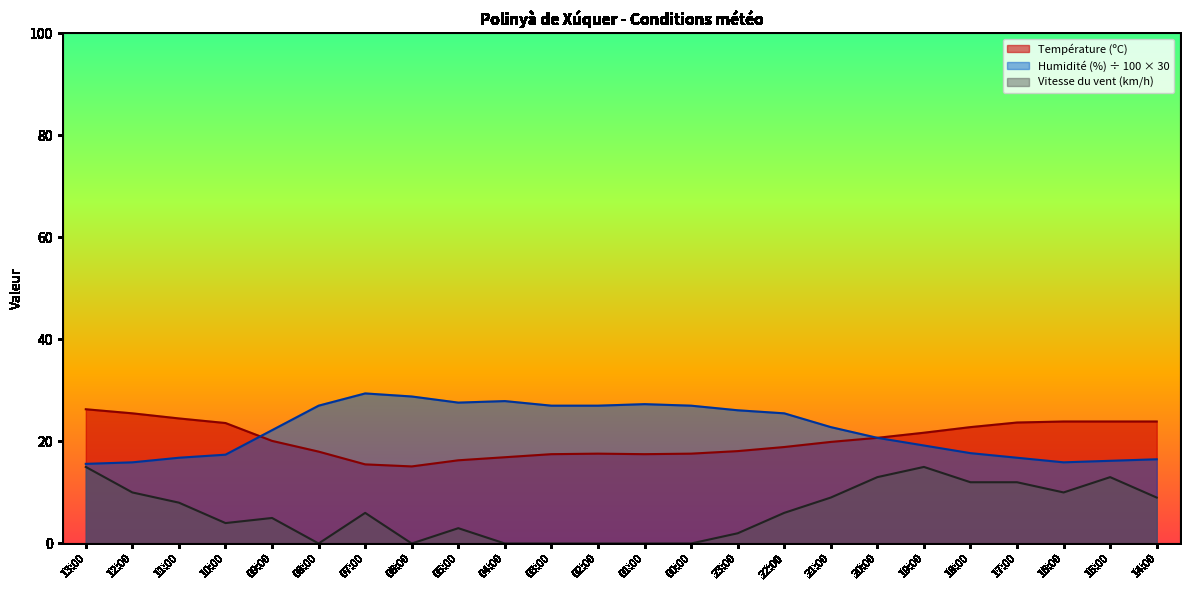

True or false: Humidité (%) has more than 1 points higher than both neighbors.

True